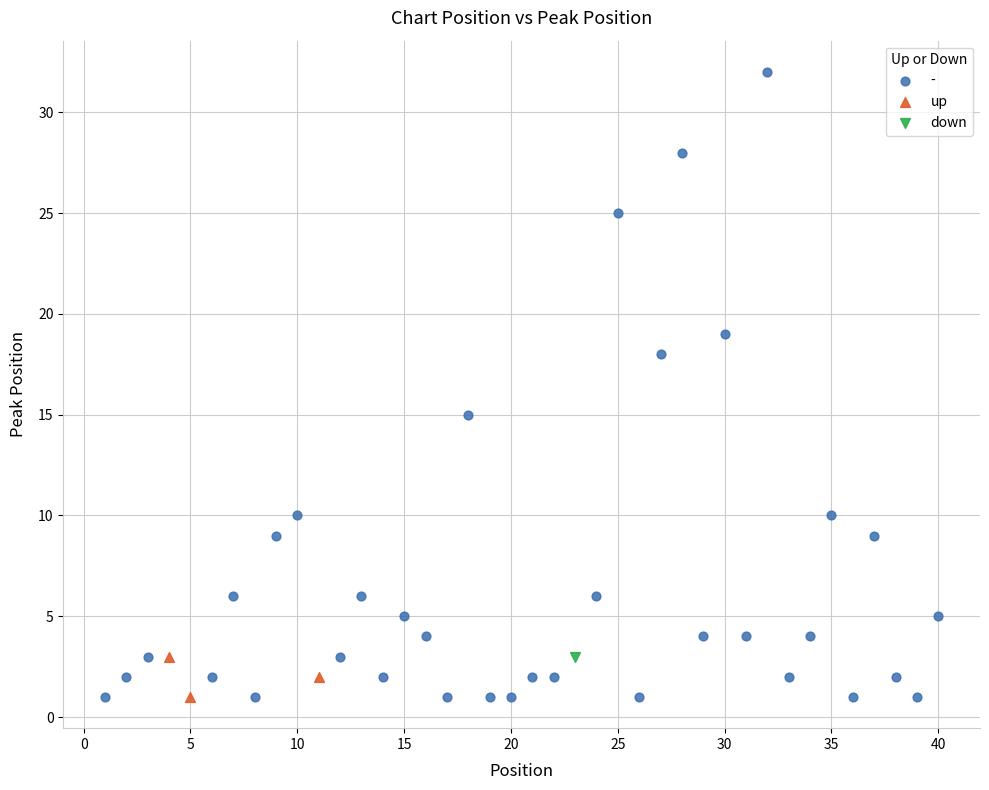

What are all the series names shown in the legend?

-, up, down